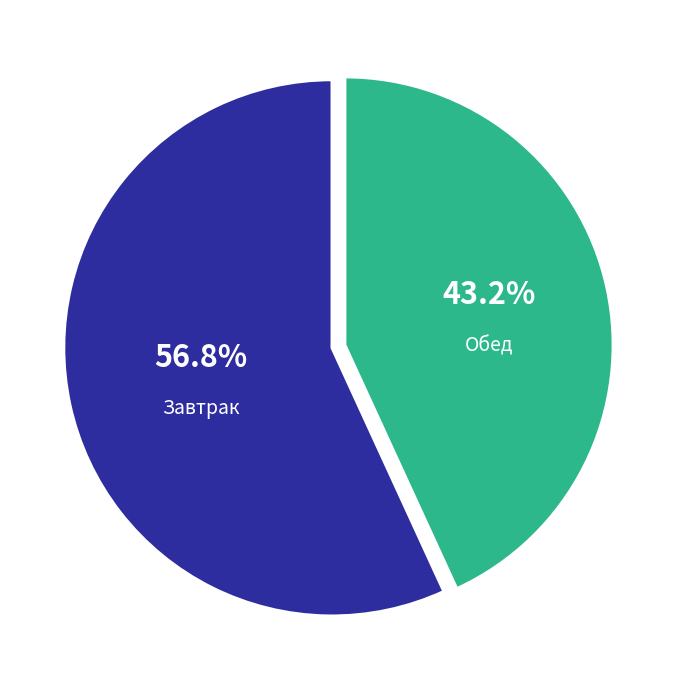

Which category has the biggest portion of the pie?

Завтрак